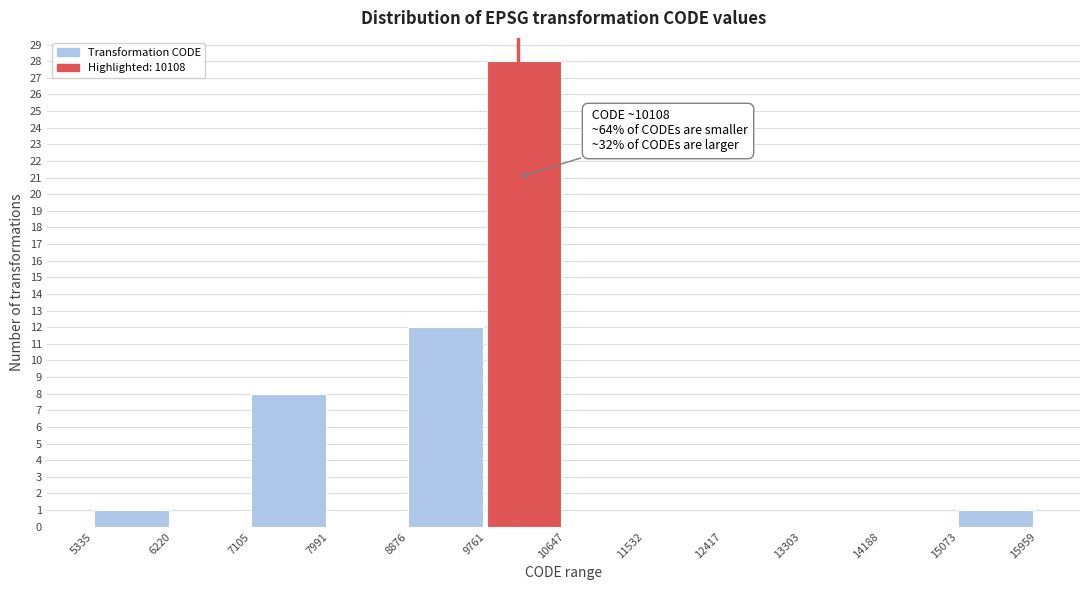

Over which range of the x-axis is the bar tallest?

9761 to 10647